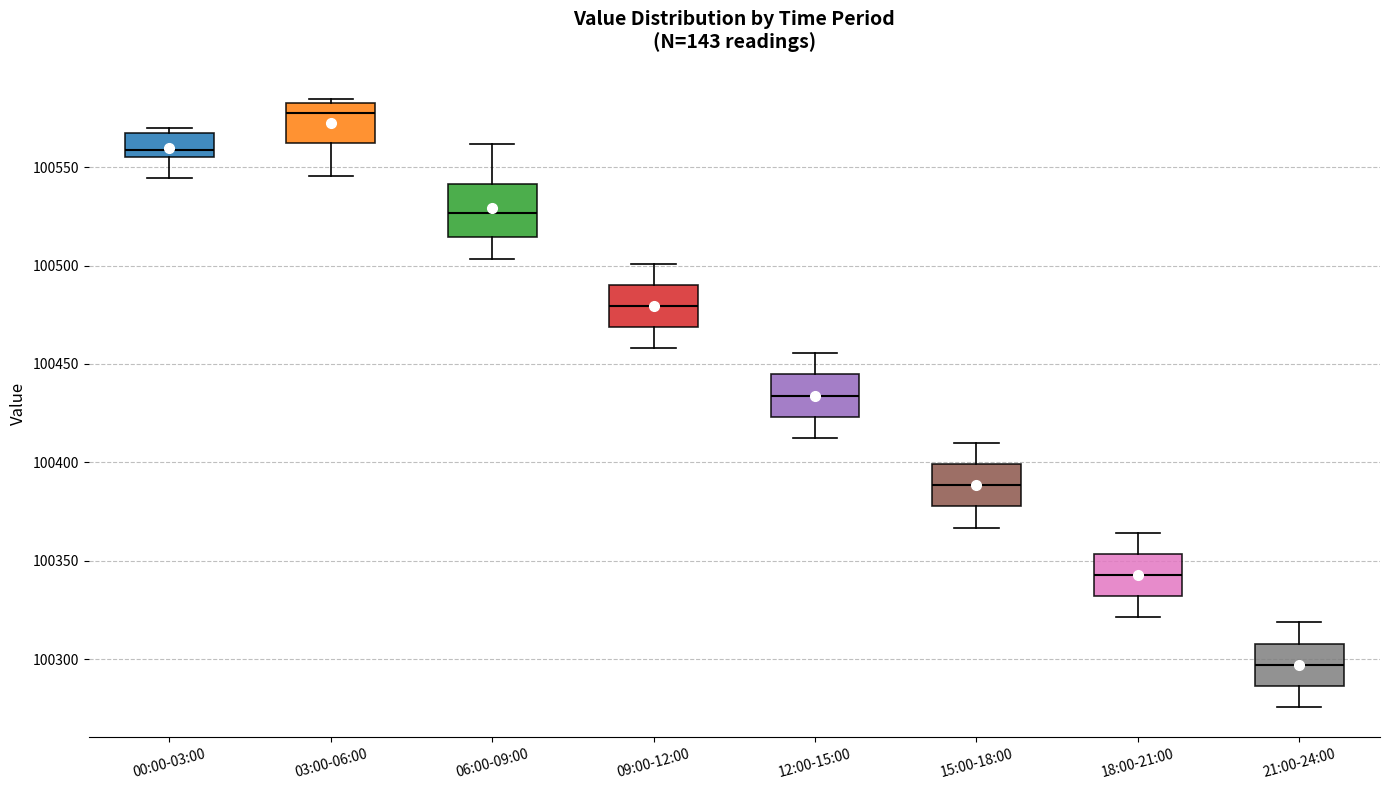

Reading left to right, transcribe this box plot: for each box, give where its median line is, the range the box spans, and where its two whiskers end, as read against the y-axis. The values are not printed on the chart, so give them approximately, as read against the axis.

00:00-03:00: median 100560, box 100555 to 100565, whiskers 100545 to 100570
03:00-06:00: median 100580 (just below the box's upper edge), box 100560 to 100580, whiskers 100545 to 100585
06:00-09:00: median 100525, box 100515 to 100540, whiskers 100505 to 100560
09:00-12:00: median 100480, box 100470 to 100490, whiskers 100460 to 100500
12:00-15:00: median 100435, box 100425 to 100445, whiskers 100410 to 100455
15:00-18:00: median 100390, box 100380 to 100400, whiskers 100365 to 100410
18:00-21:00: median 100345, box 100330 to 100355, whiskers 100320 to 100365
21:00-24:00: median 100295, box 100285 to 100310, whiskers 100275 to 100320